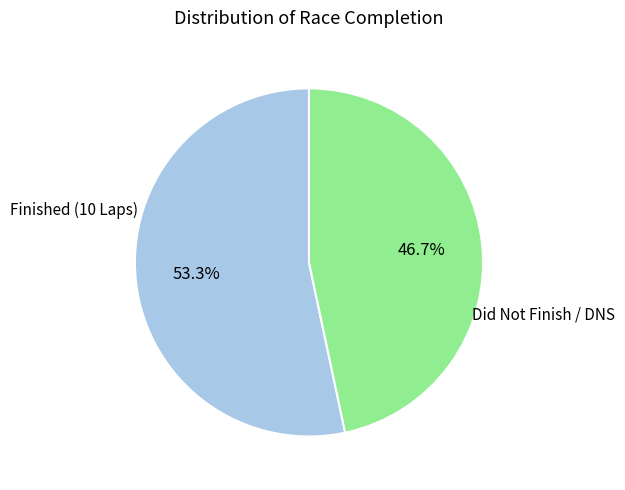

Does any single category account for the majority?

Yes